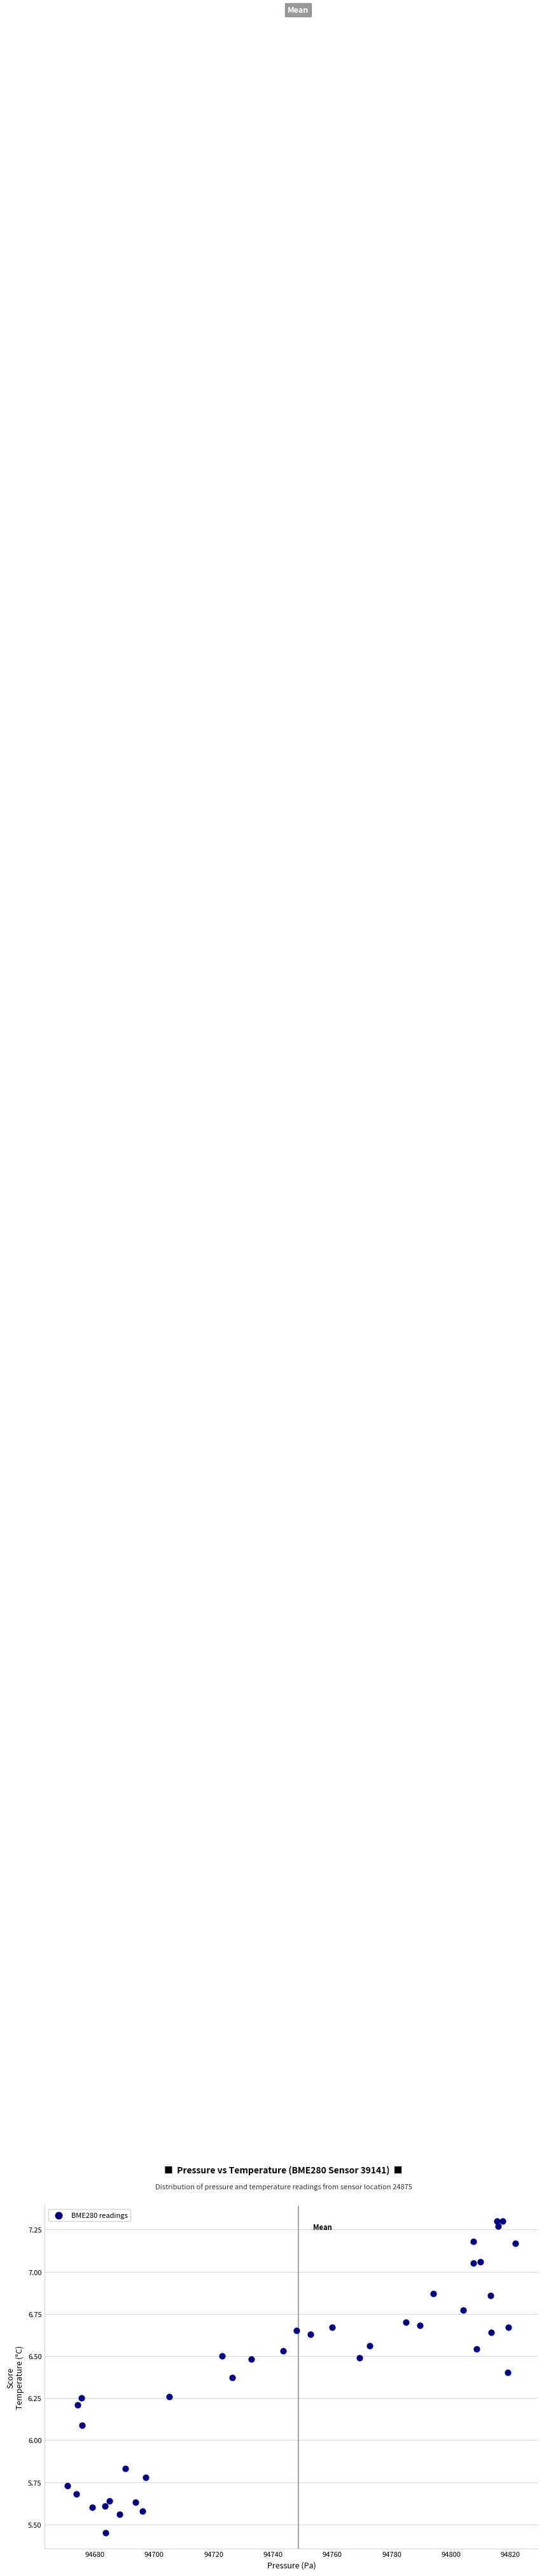

What Y value in the scatter plot is closest to 6?

6.1